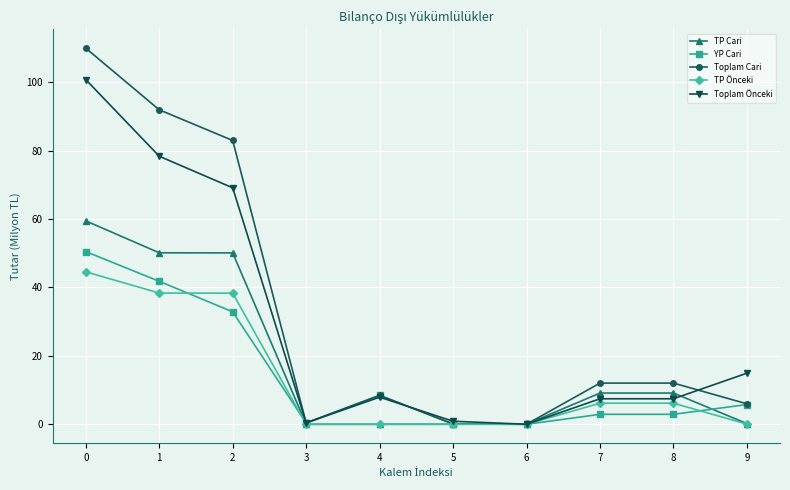

True or false: YP Cari has a value of 2.9 at 4.

False